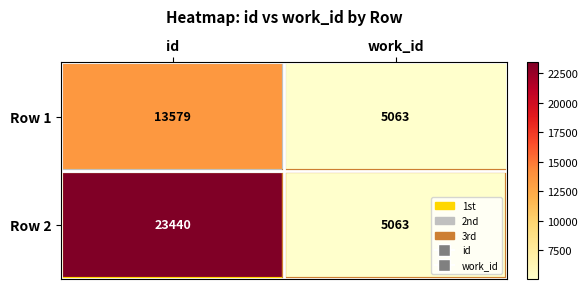

Which series has the largest total across all categories?

Row 2